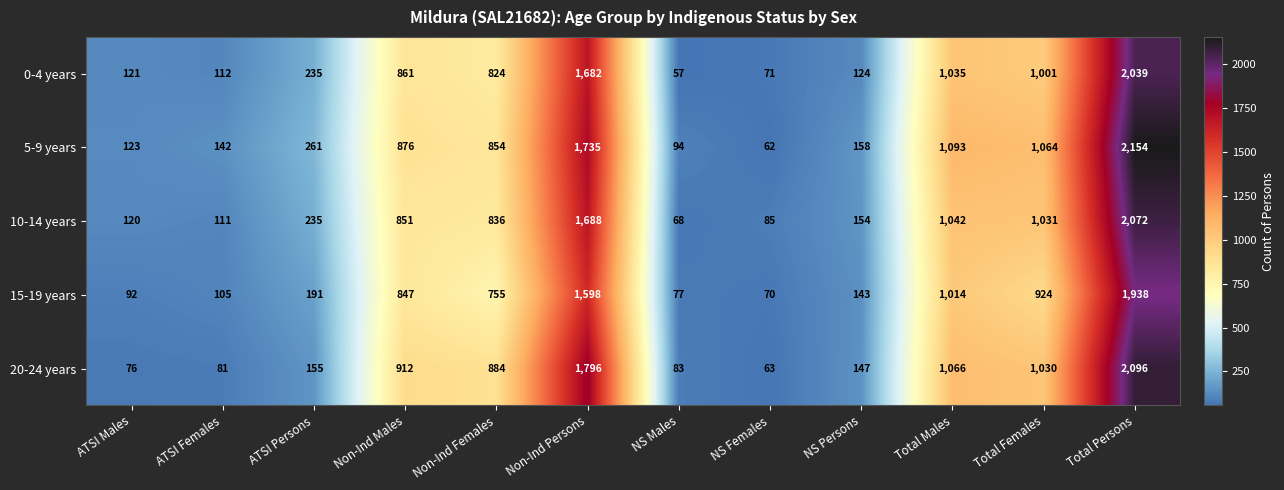

Which series has the largest range (max minus min)?

5-9 years